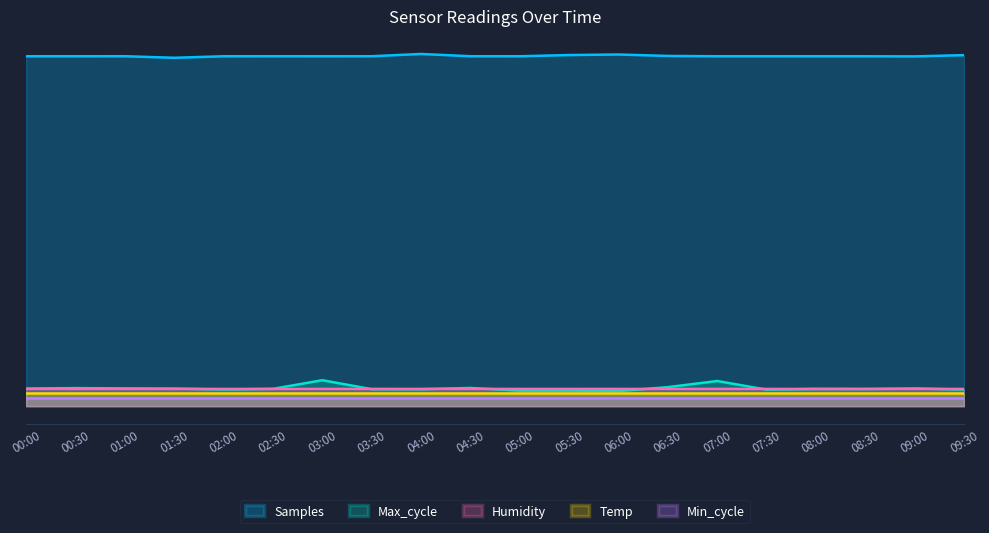

Does the chart display data point markers on the line(s)?

No